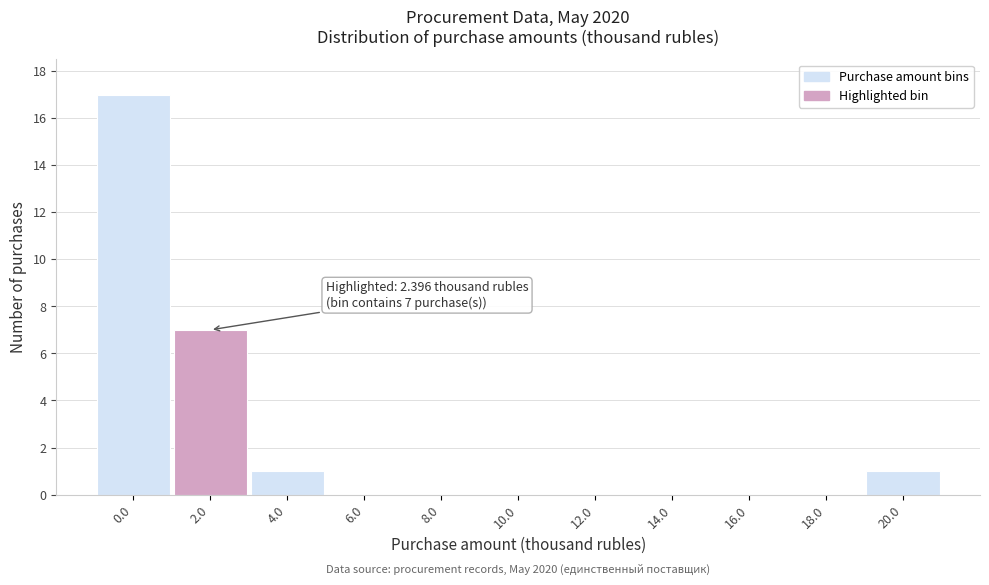

Reading left to right, what are all the values shown in this chart?

0.0=17	2.0=7	4.0=1	6.0=0	8.0=0	10.0=0	12.0=0	14.0=0	16.0=0	18.0=0	20.0=1